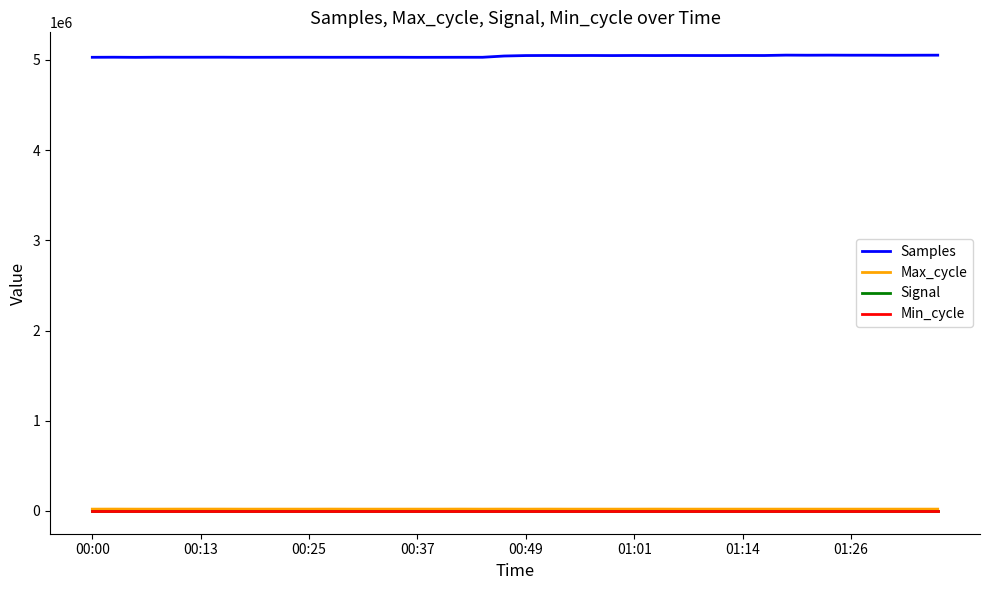

How many lines are shown in the chart?

4